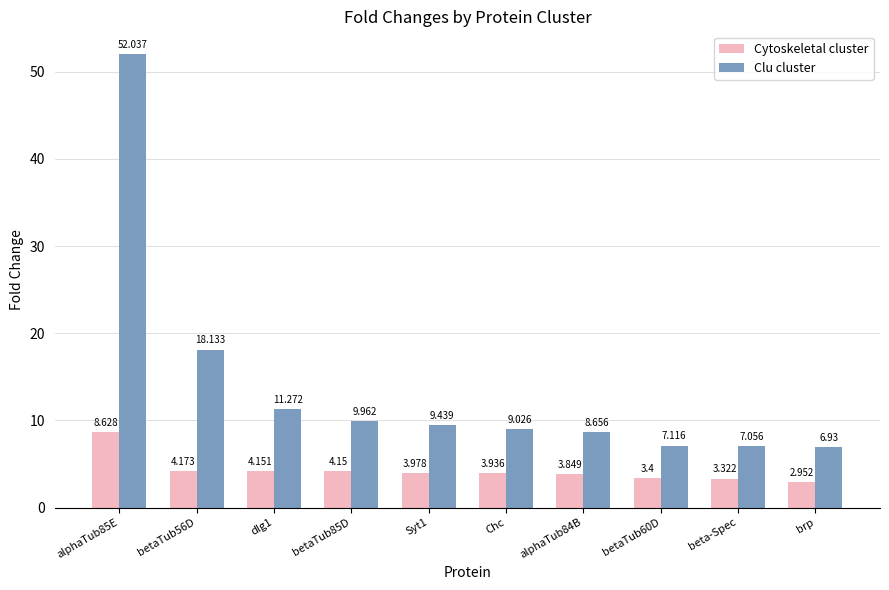

What is the label of the 5th bar from the right?

Chc